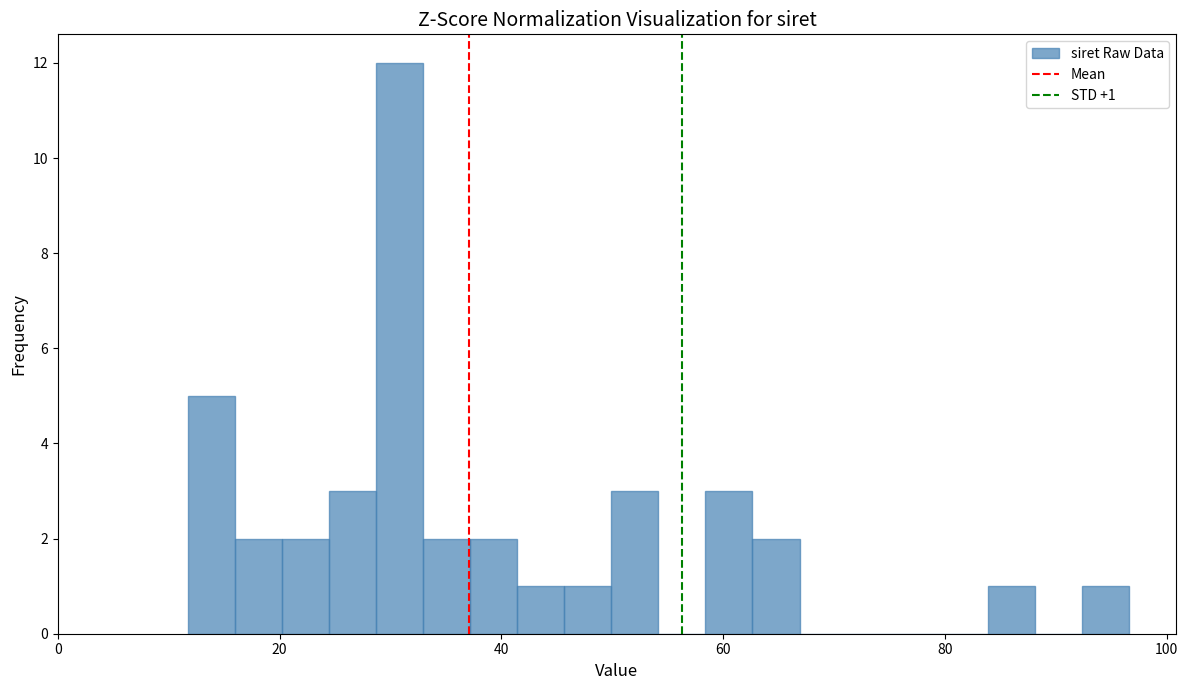

Read against the x-axis, roughly where is the centre of the tallest bar?

30